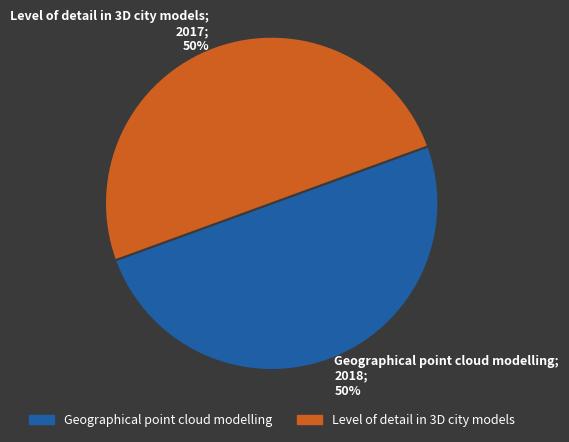

Is the sum of Level of detail in 3D city models; 2017; 50% and Geographical point cloud modelling; 2018; 50% greater than half?

Yes